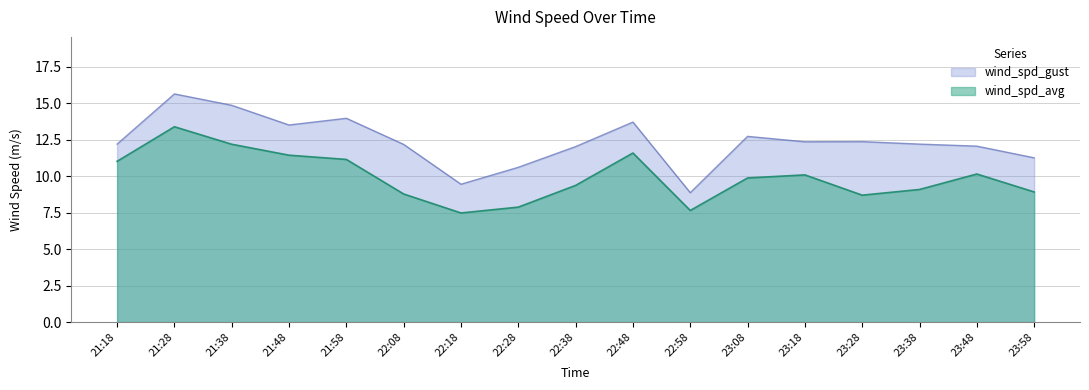

What is the label of the 16th point from the left?

23:48